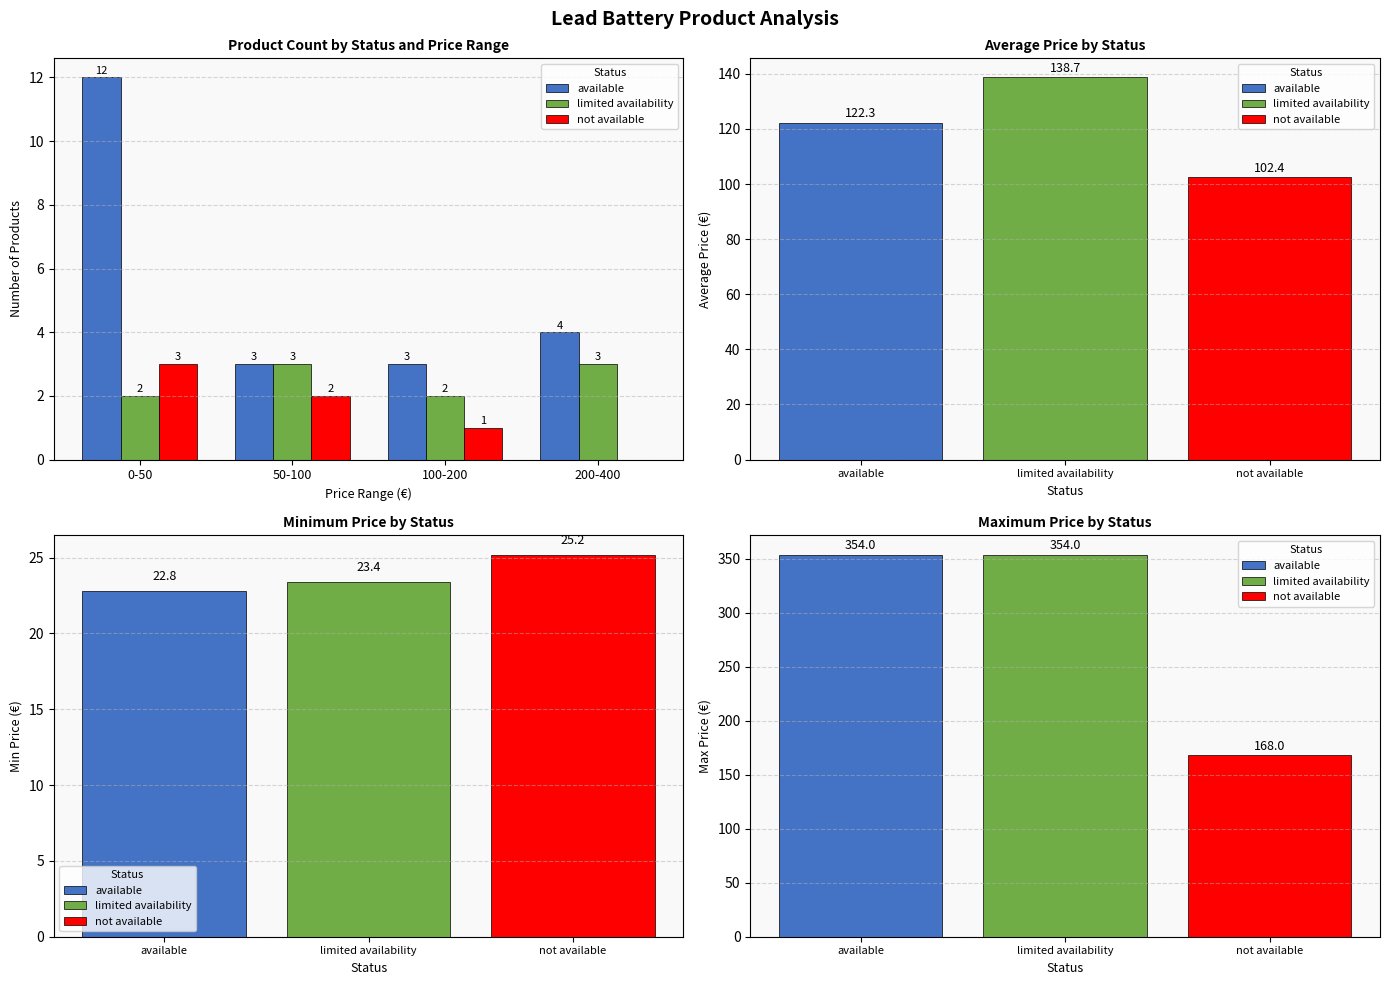

At which category is the sum across all series the highest?

0-50